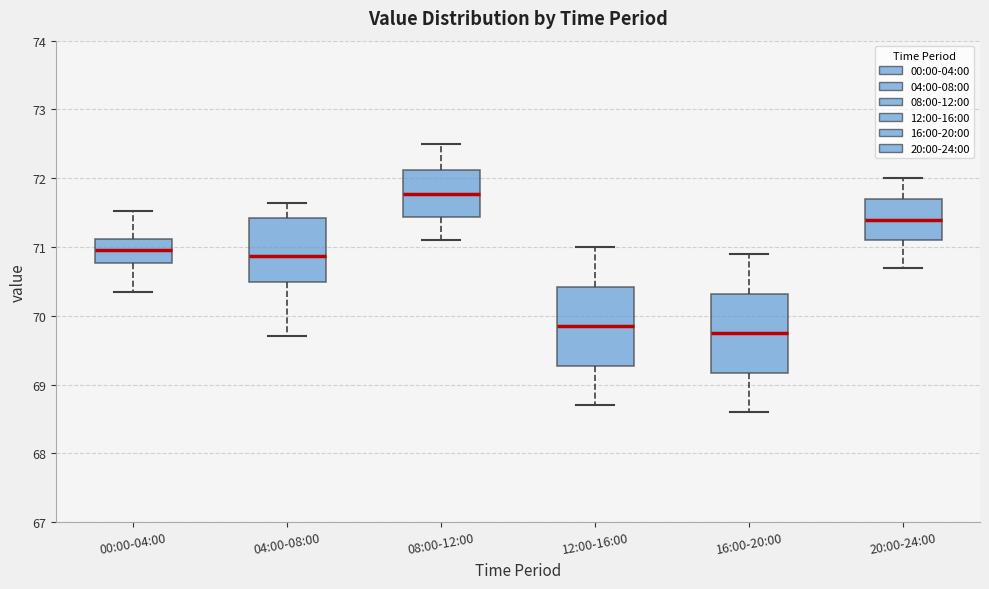

Which box's median line is the highest?

08:00-12:00